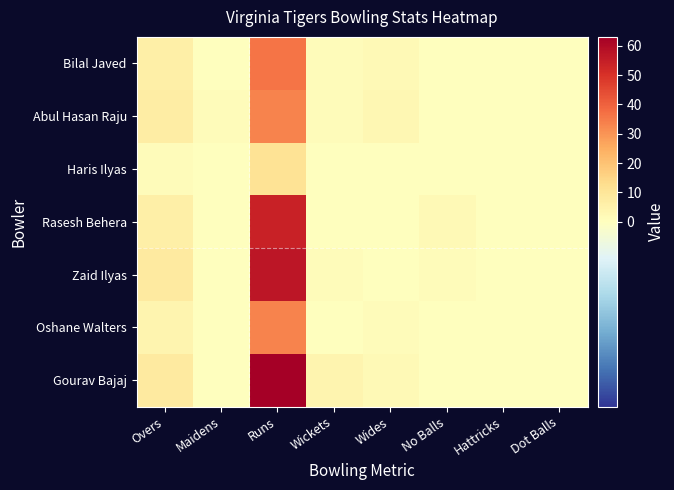

At Runs, list the series in order from smallest to largest.

Haris Ilyas, Abul Hasan Raju, Oshane Walters, Bilal Javed, Rasesh Behera, Zaid Ilyas, Gourav Bajaj